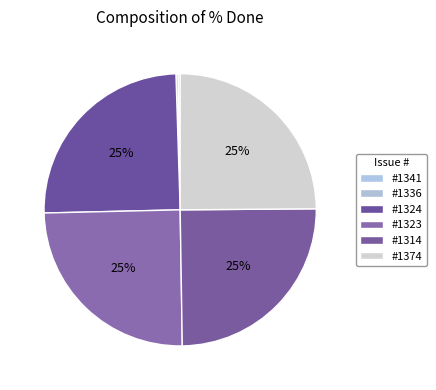

Rank the categories by value from lowest to highest.

#1341, #1336, #1324, #1323, #1314, #1374